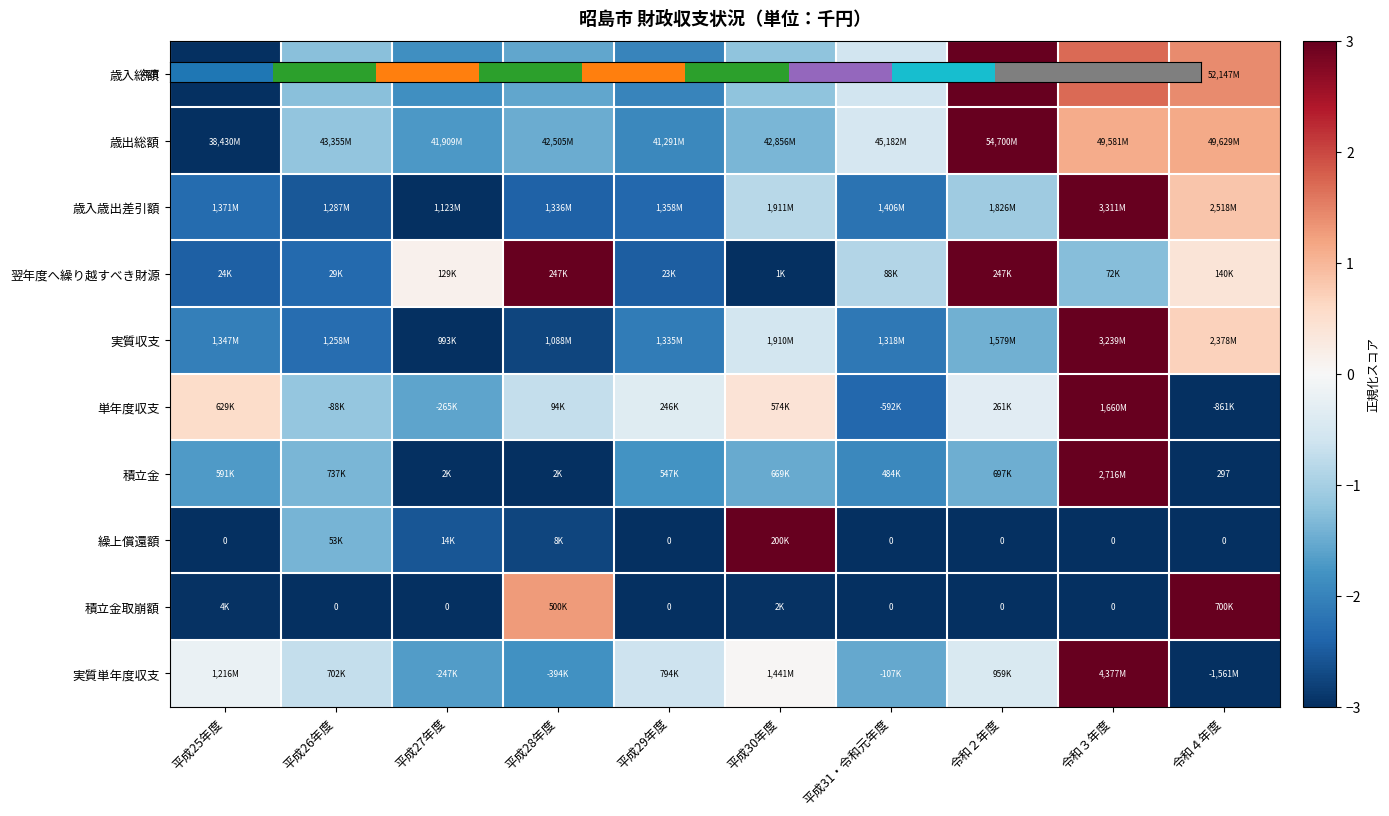

Is it true that 実質単年度収支 equals -0.3 at 平成29年度?

False